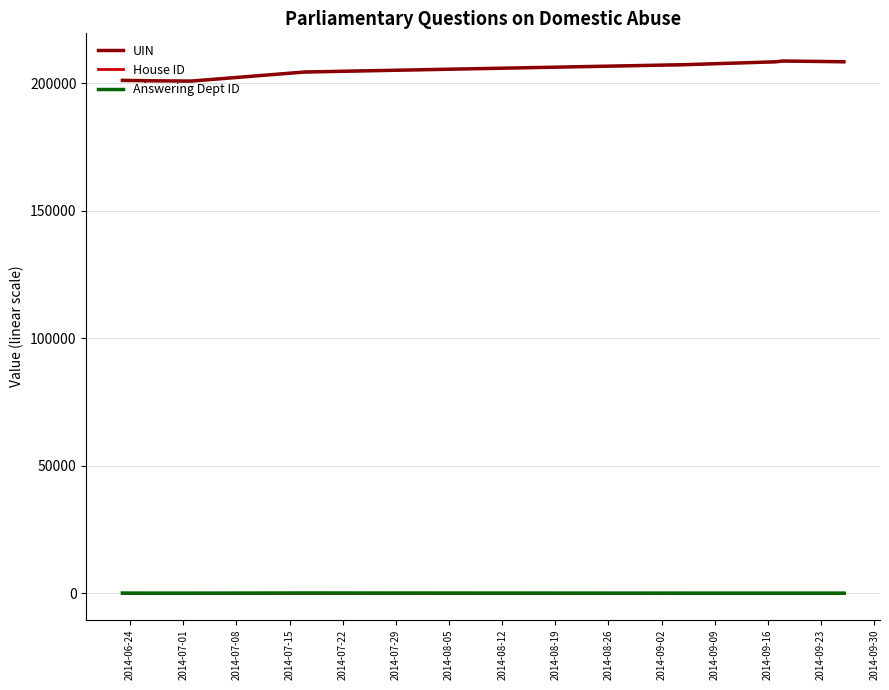

What is the difference between the highest and lowest values at 2014-07-15?

201084